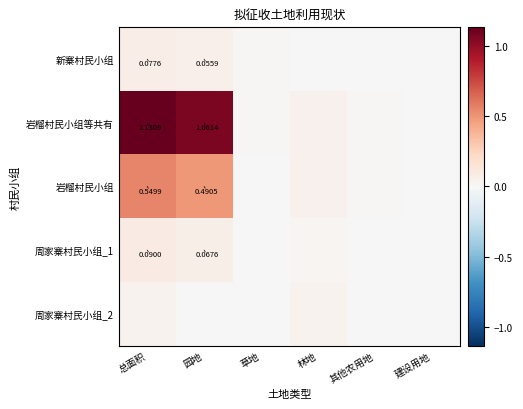

What is the difference between the second highest and minimum values in the 新寨村民小组 series?

0.1